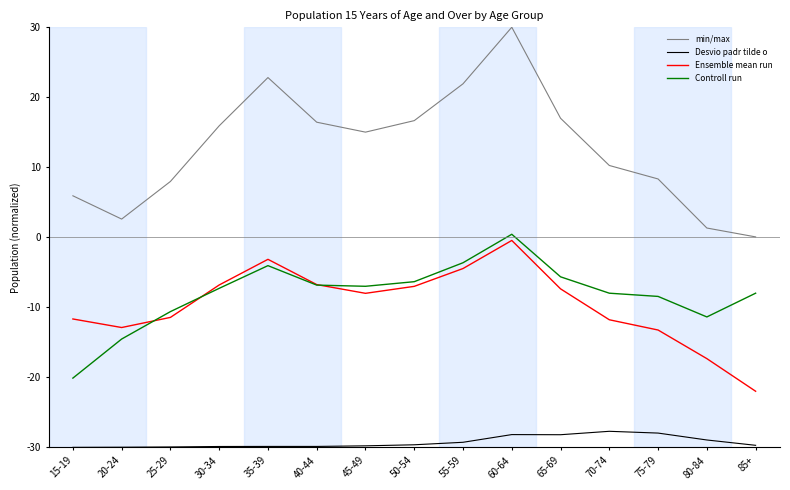

At which category is the sum across all series the highest?

60-64